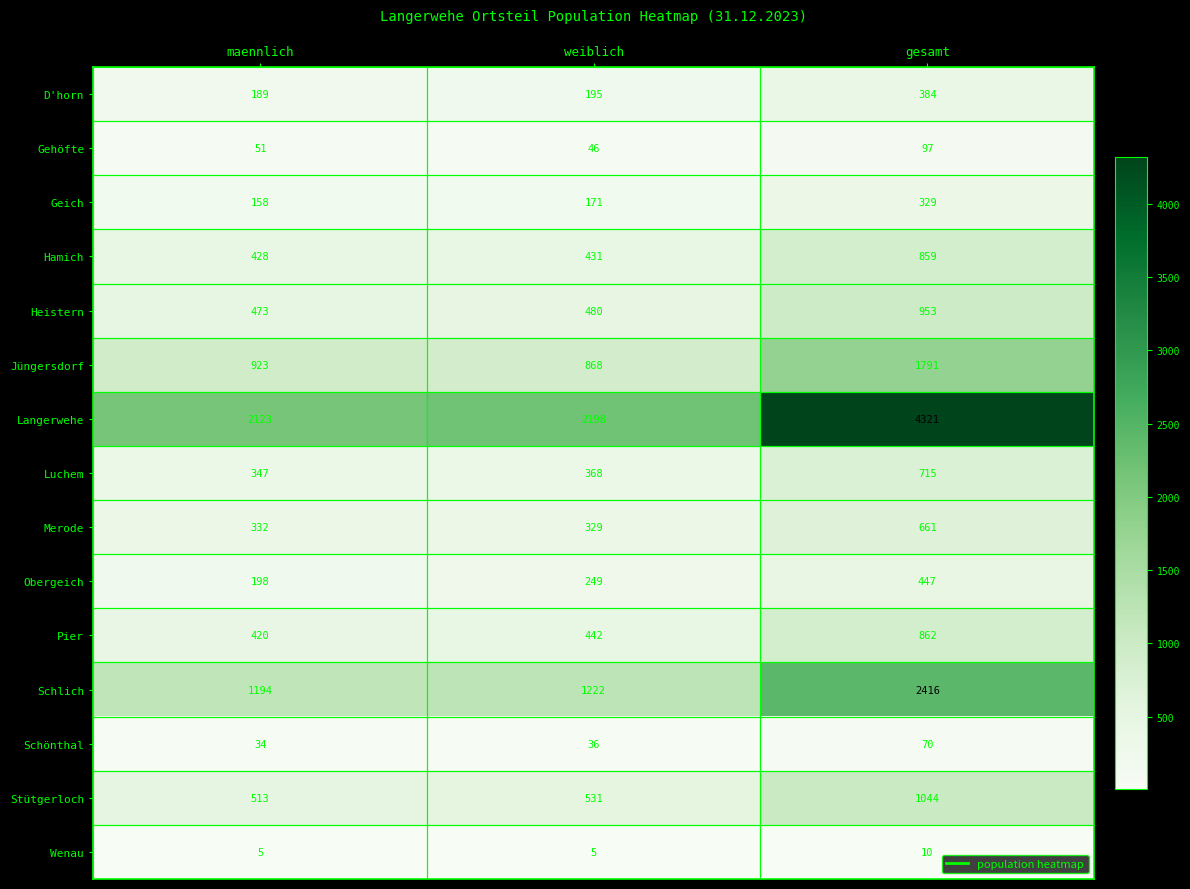

Which category has the highest value in the Schlich series?

gesamt